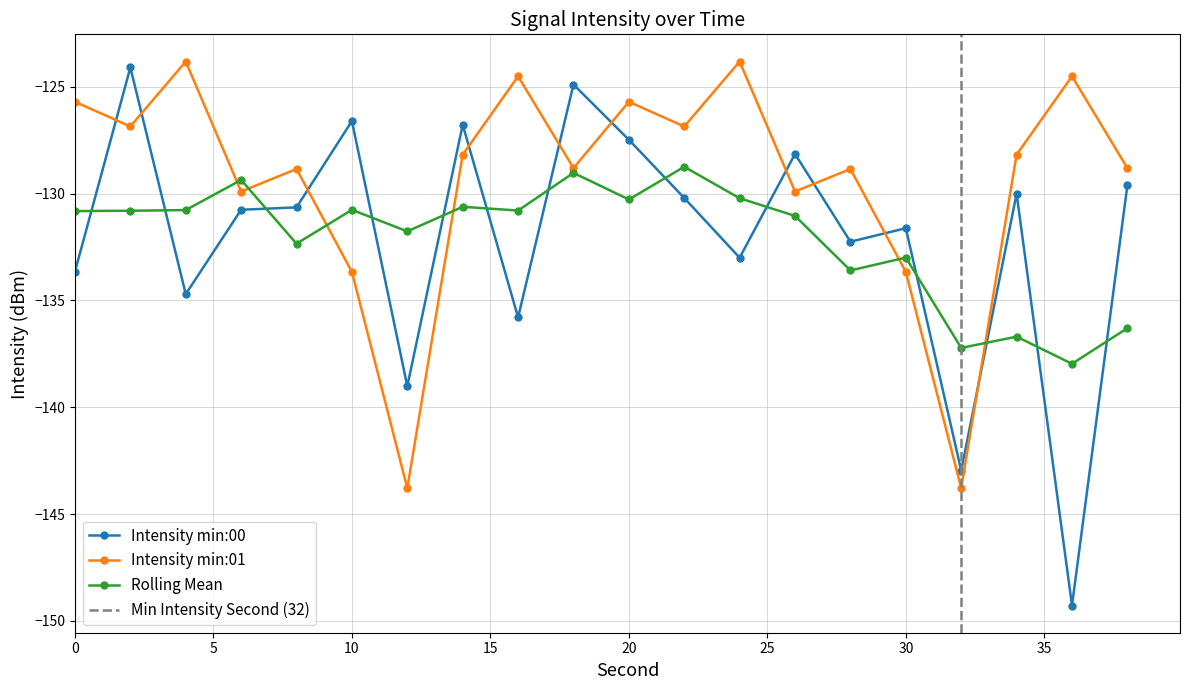

How many interior local peaks does the intensity(dBm) series have?

7